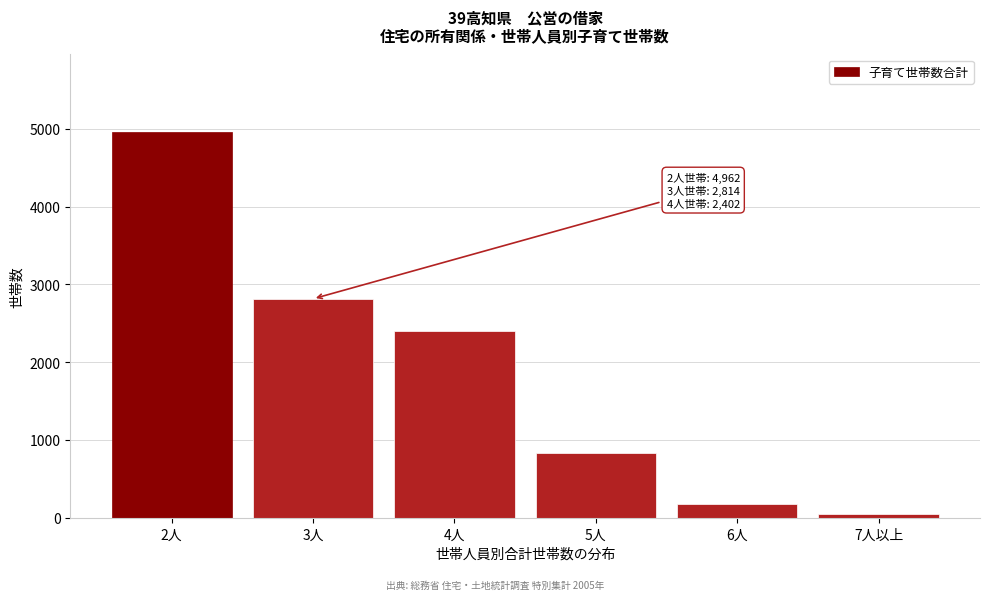

Reading left to right, extract all data points from this chart.

4962	2814	2402	838	176	48